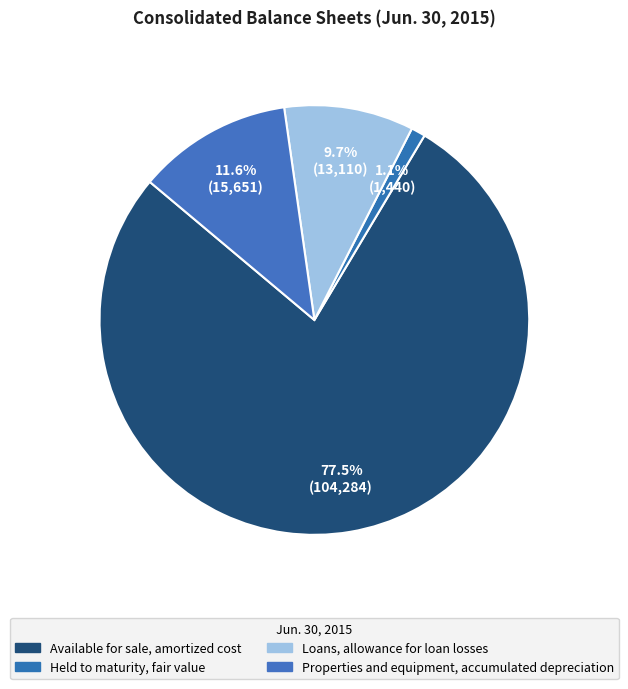

Which has a higher value, Available for sale, amortized cost or Held to maturity, fair value?

Available for sale, amortized cost